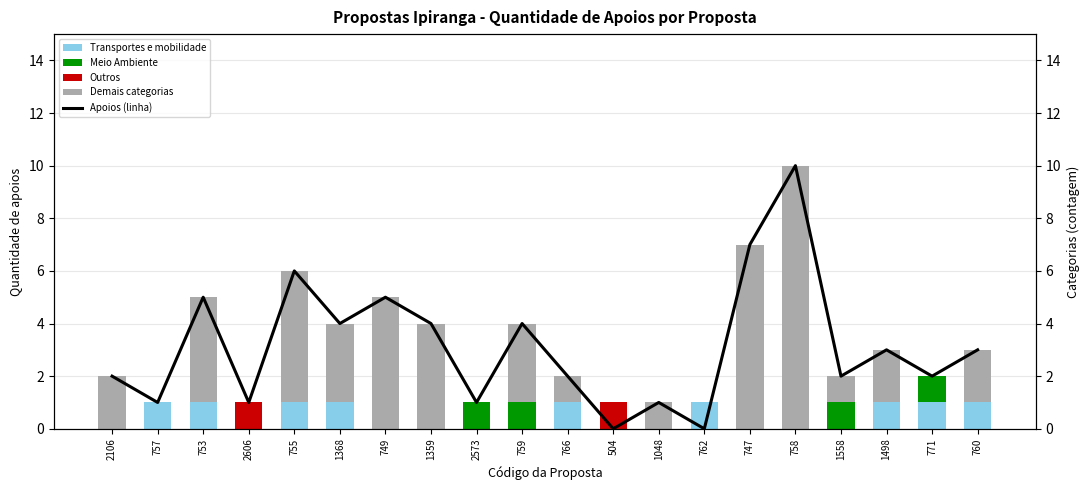

Which has a higher value, 504 or 1048?

504